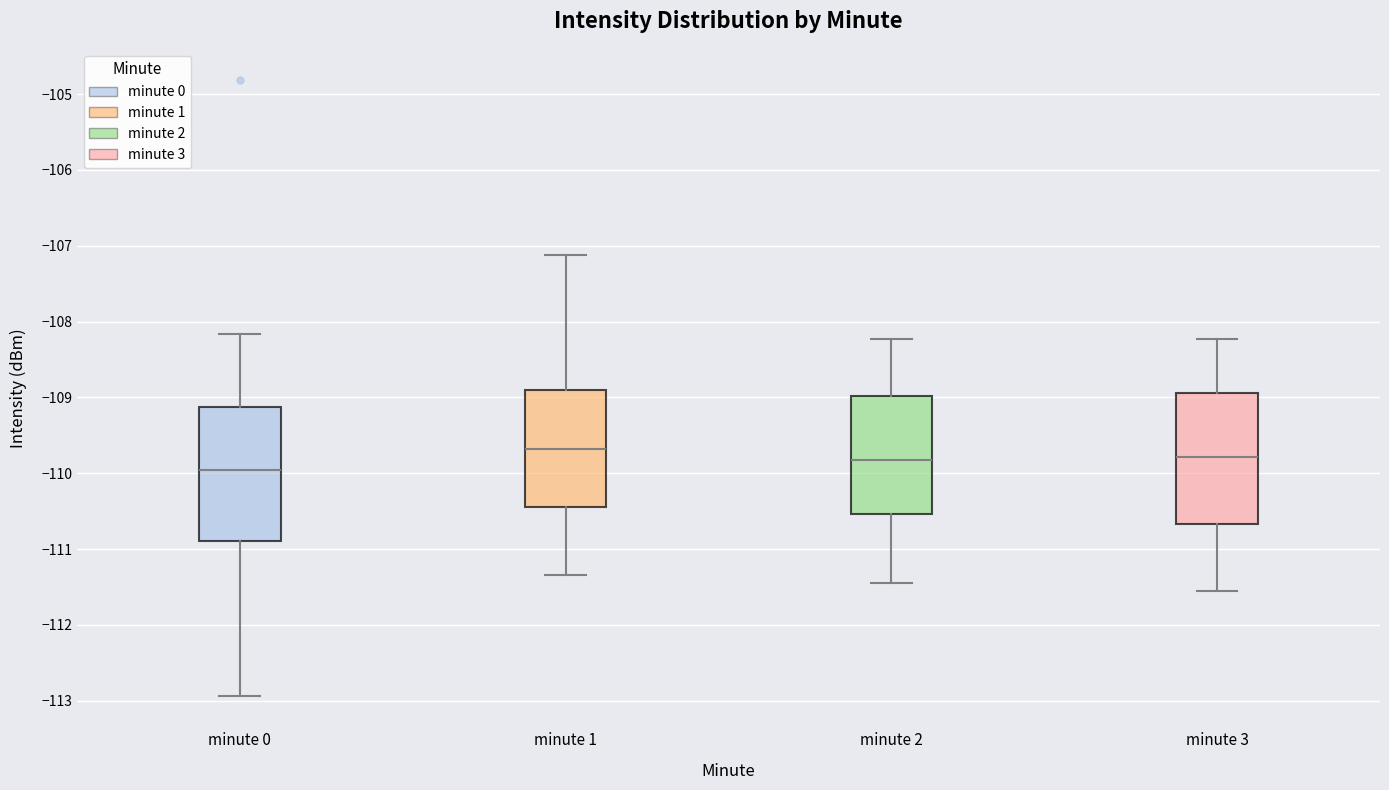

Reading left to right, read every box against the y-axis: the position of its median line, the range the box covers, and the ends of its whiskers. The values are not printed on the chart, so give them approximately, as read against the axis.

minute 0: median -110.0, box -110.9 to -109.1, whiskers -112.9 to -108.2
minute 1: median -109.7, box -110.4 to -108.9, whiskers -111.3 to -107.1
minute 2: median -109.8, box -110.5 to -109.0, whiskers -111.4 to -108.2
minute 3: median -109.8, box -110.7 to -108.9, whiskers -111.6 to -108.2